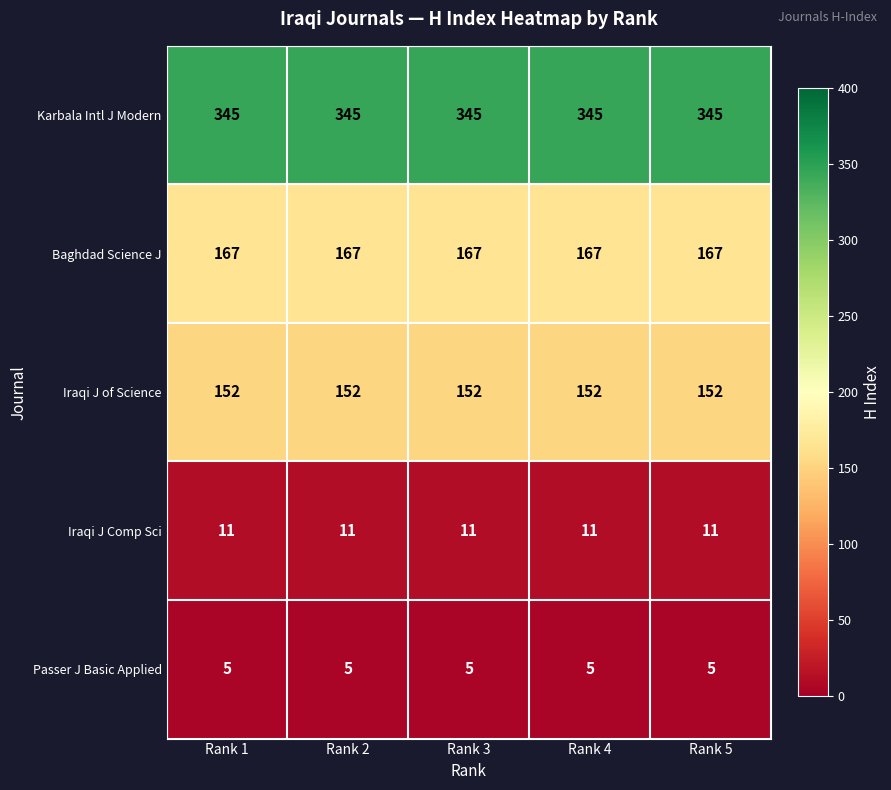

The Baghdad Science J series shows 167 at Rank 4. True or false?

True